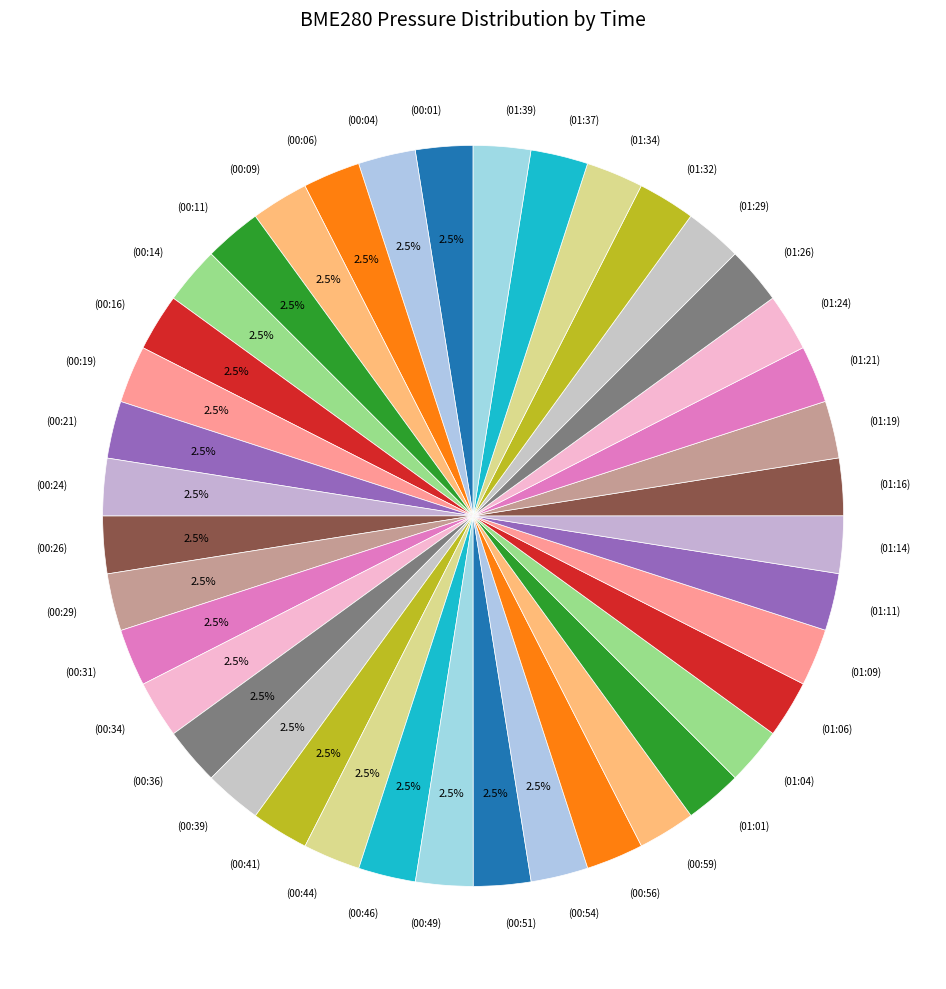

Is there any slice that represents more than half of the pie?

No